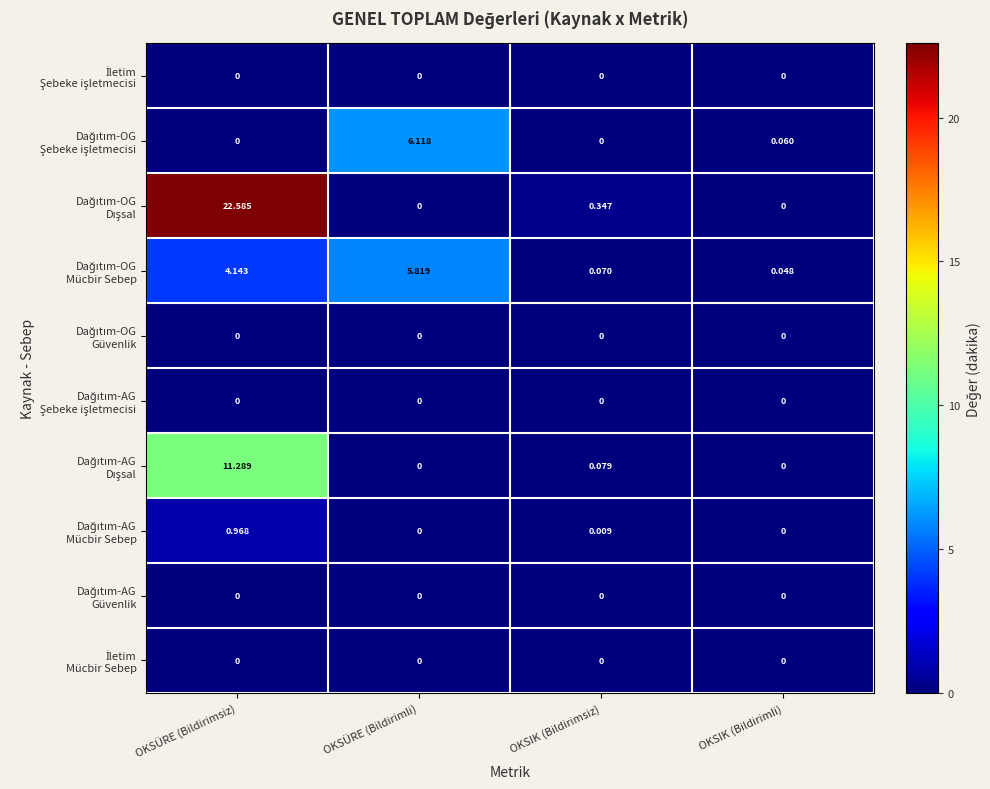

At which category is the sum across all series the highest?

OKSÜRE (Bildirimsiz)